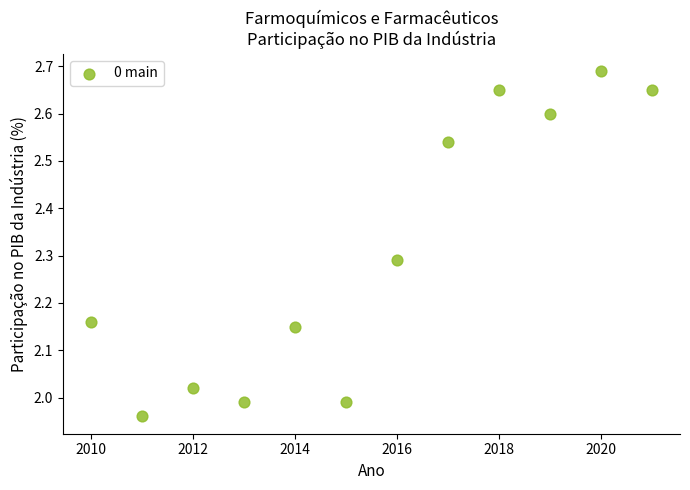

What is the average X value?

2015.5